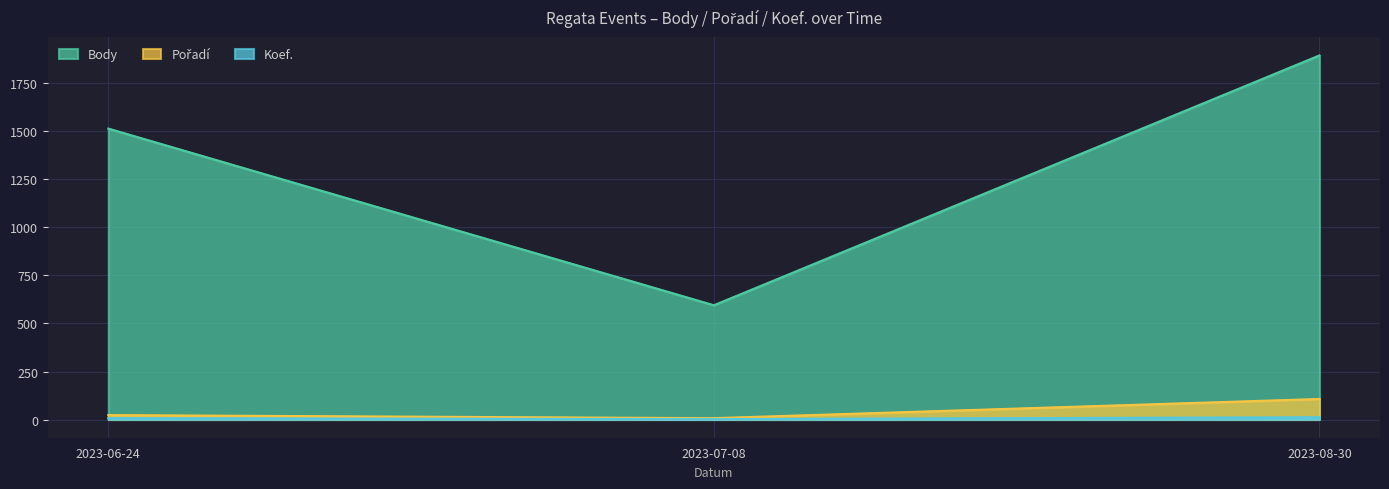

What is the value of the Pořadí point at the 3rd from the left?

107